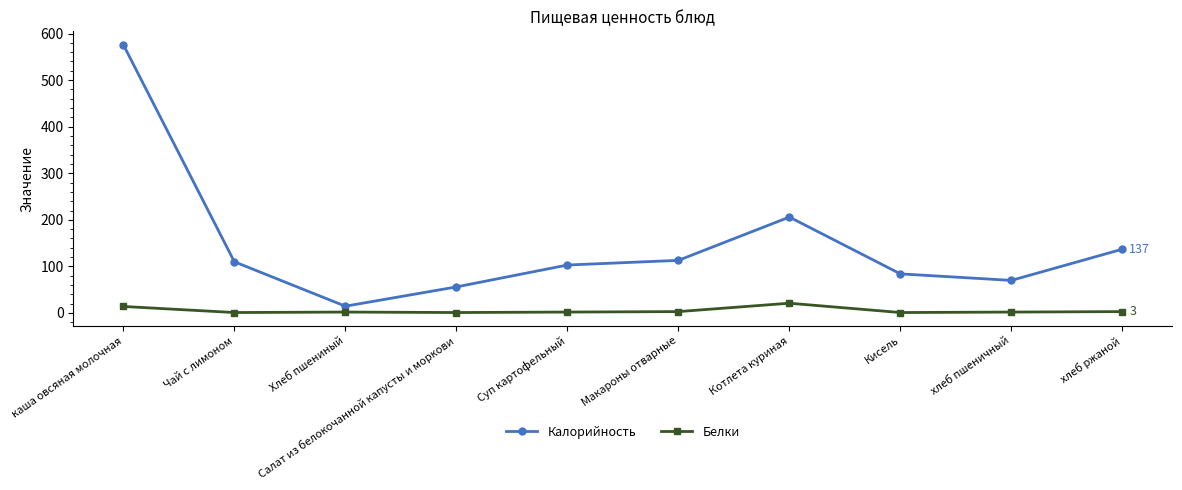

True or false: Белки has more than 0 points higher than both neighbors.

True